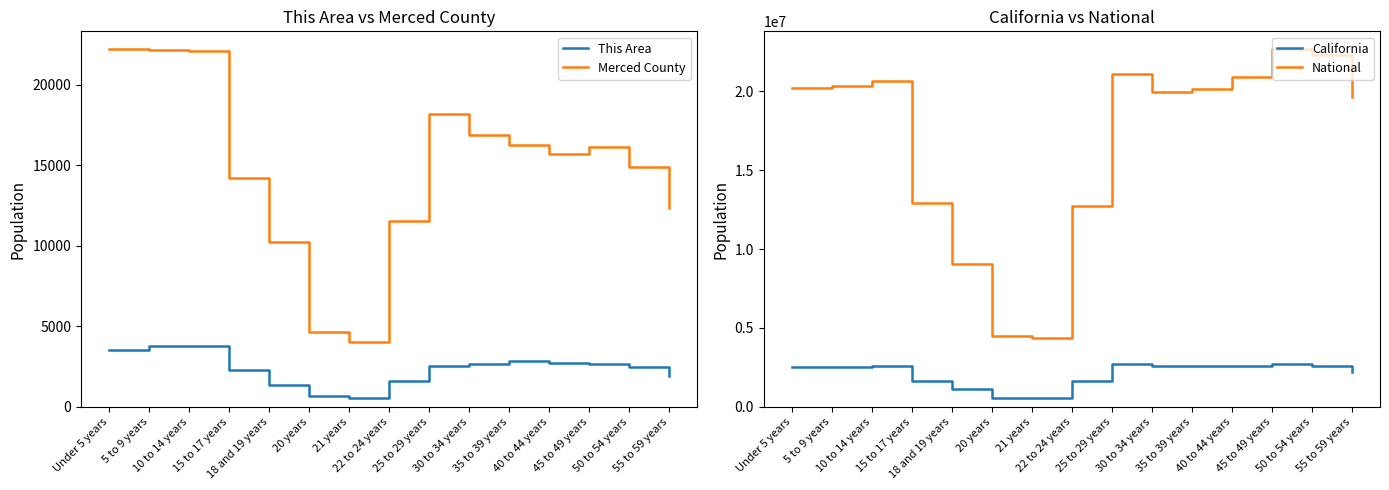

What is the spread (max minus min) of values at 45 to 49 years?

22705920